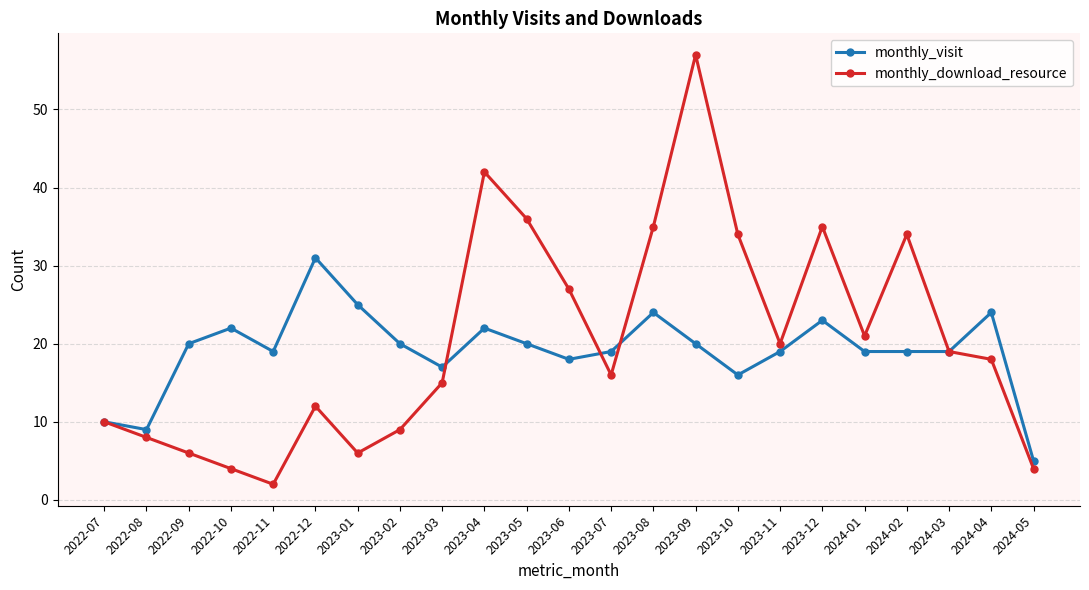

What is the average value of the monthly_download_resource series?

20